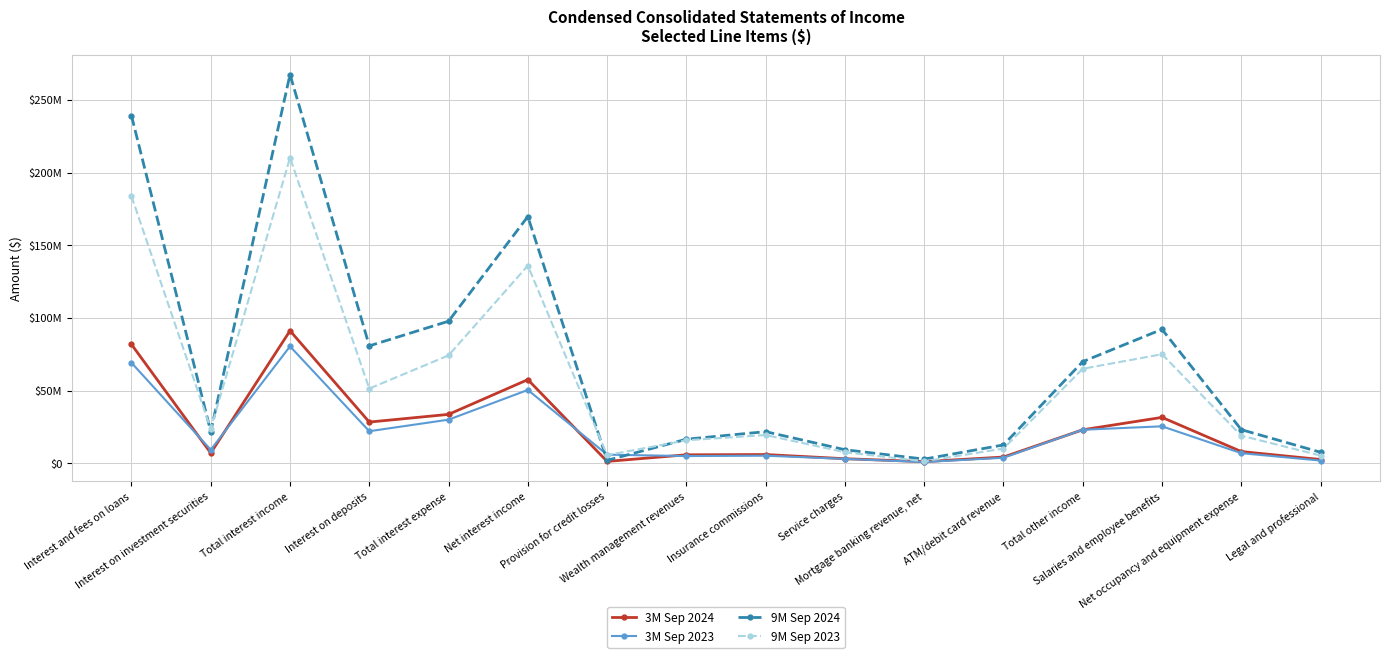

Where is the first local minimum for 9M Sep 2023?

Interest on investment securities